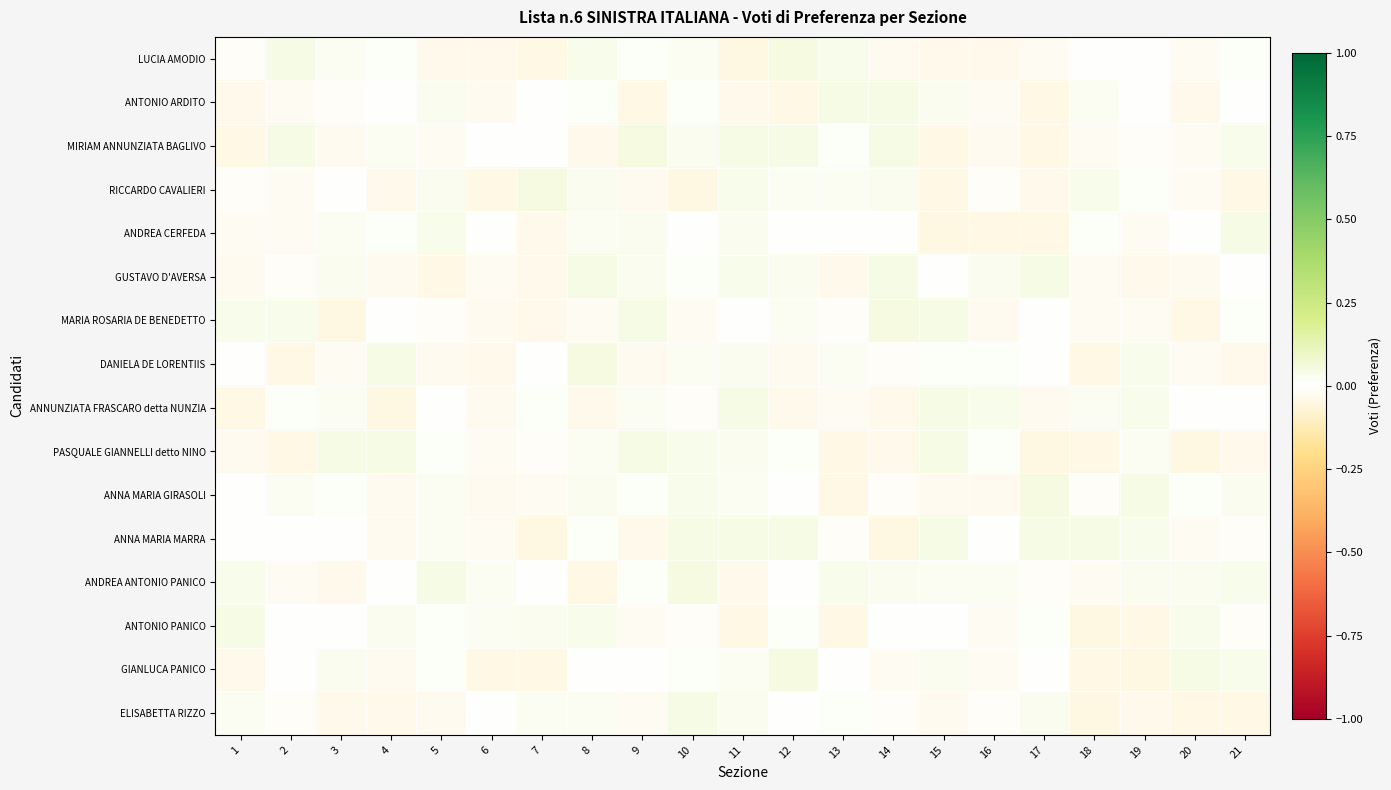

At how many categories does at least one series exceed 0?

21